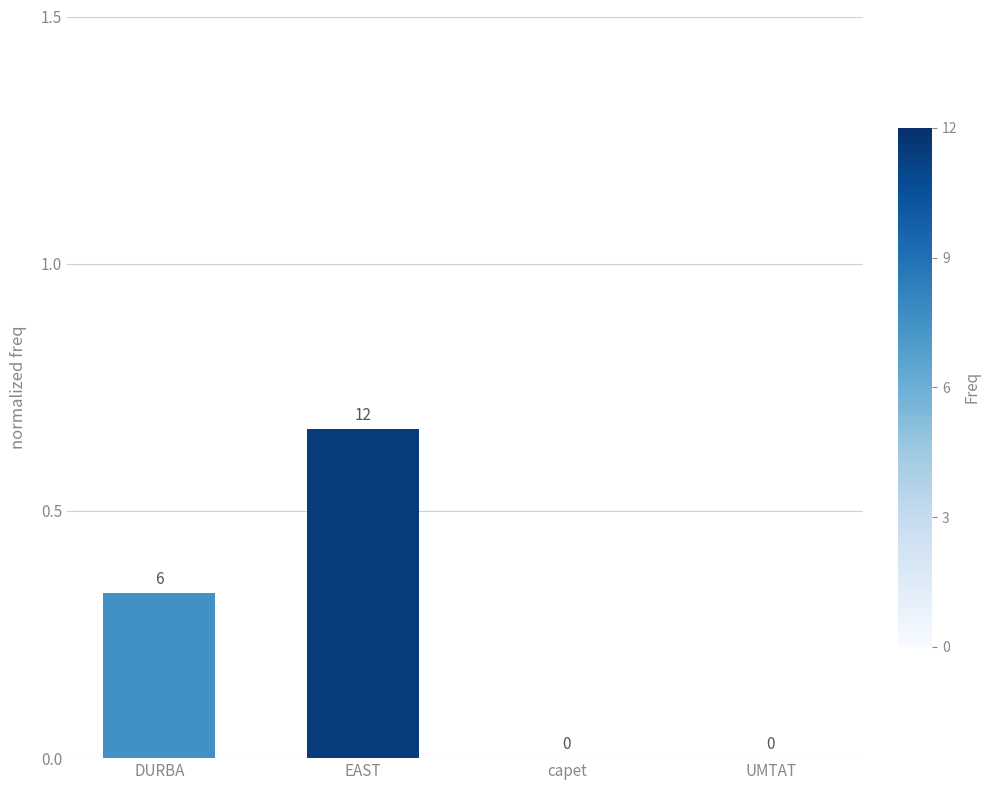

At which category does the chart reach its peak across all series?

EAST